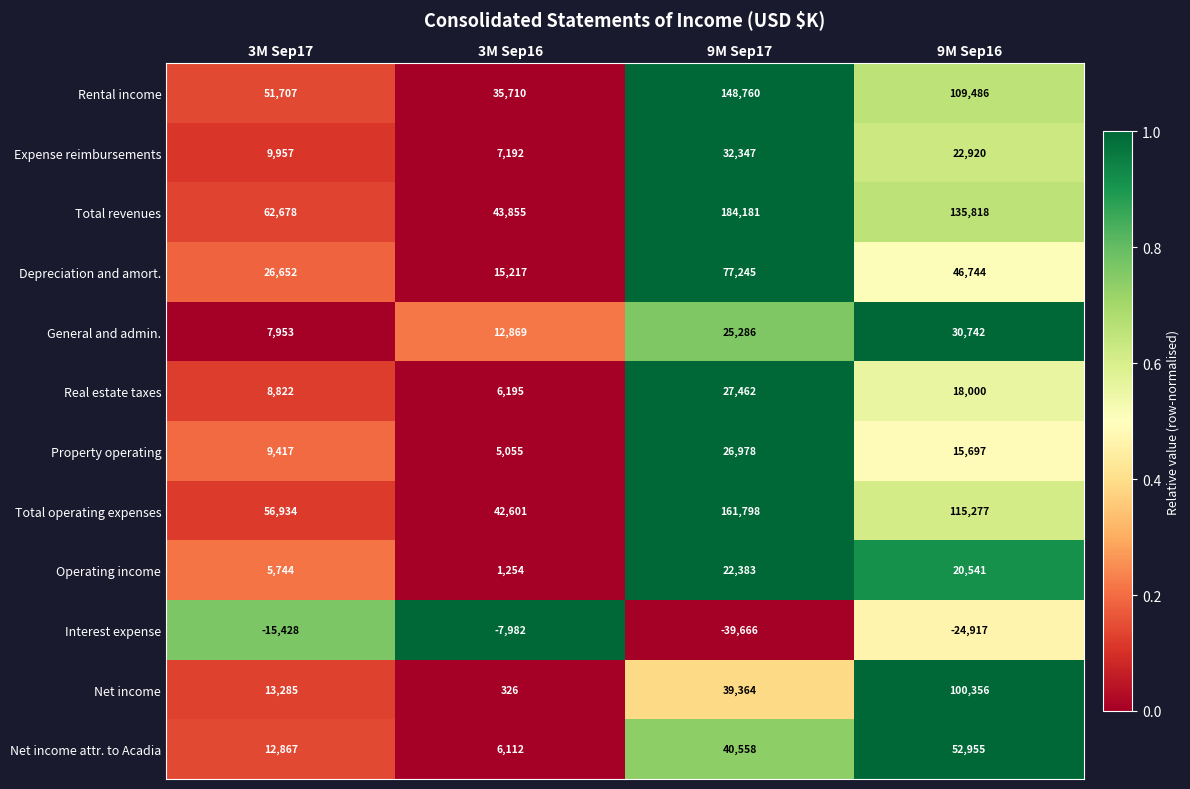

Where does the Interest expense series first go above -15428?

3M Sep16